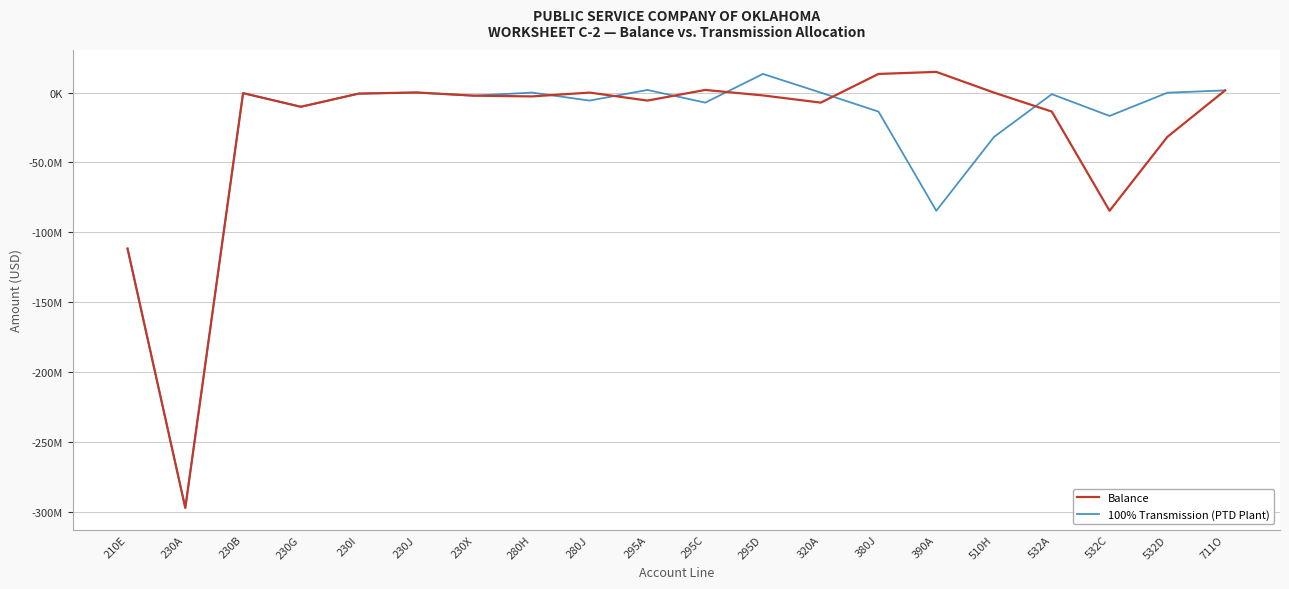

Does the chart have visible grid lines?

Yes